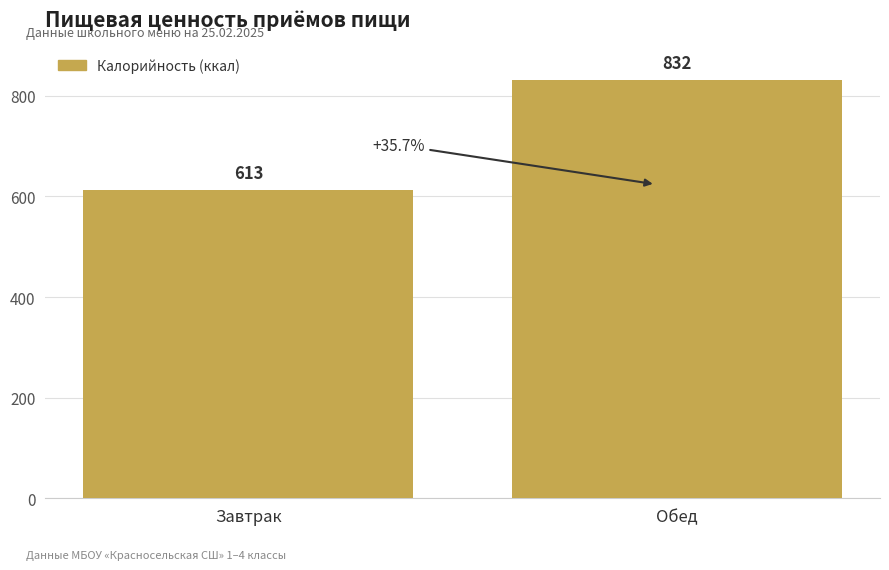

What is the ratio of the value at Завтрак to the value at Обед?

0.7